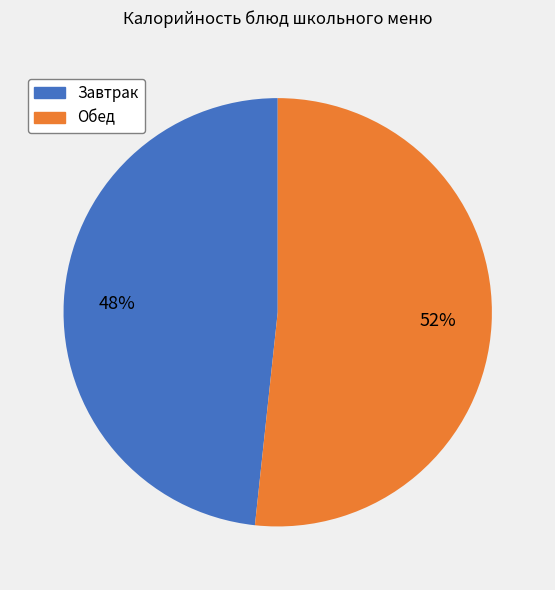

Does Завтрак represent more than half of the total?

No